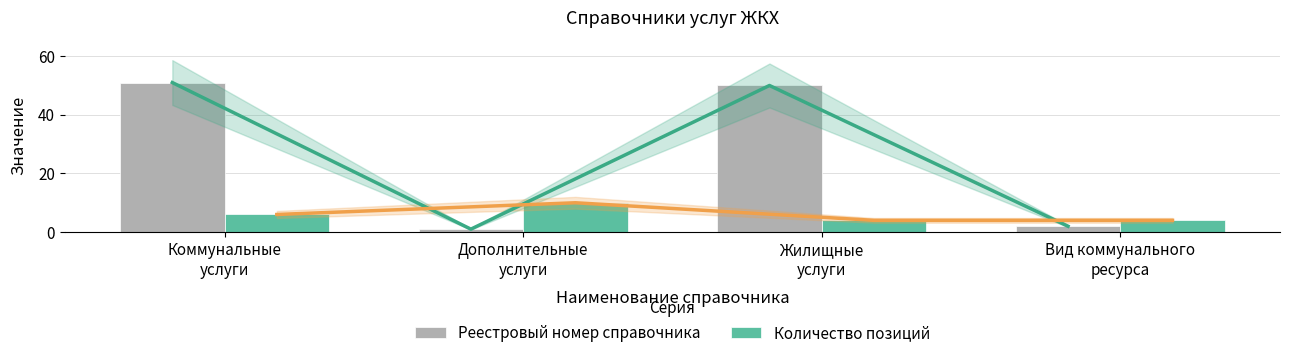

Which series has the largest range (max minus min)?

Реестровый номер справочника